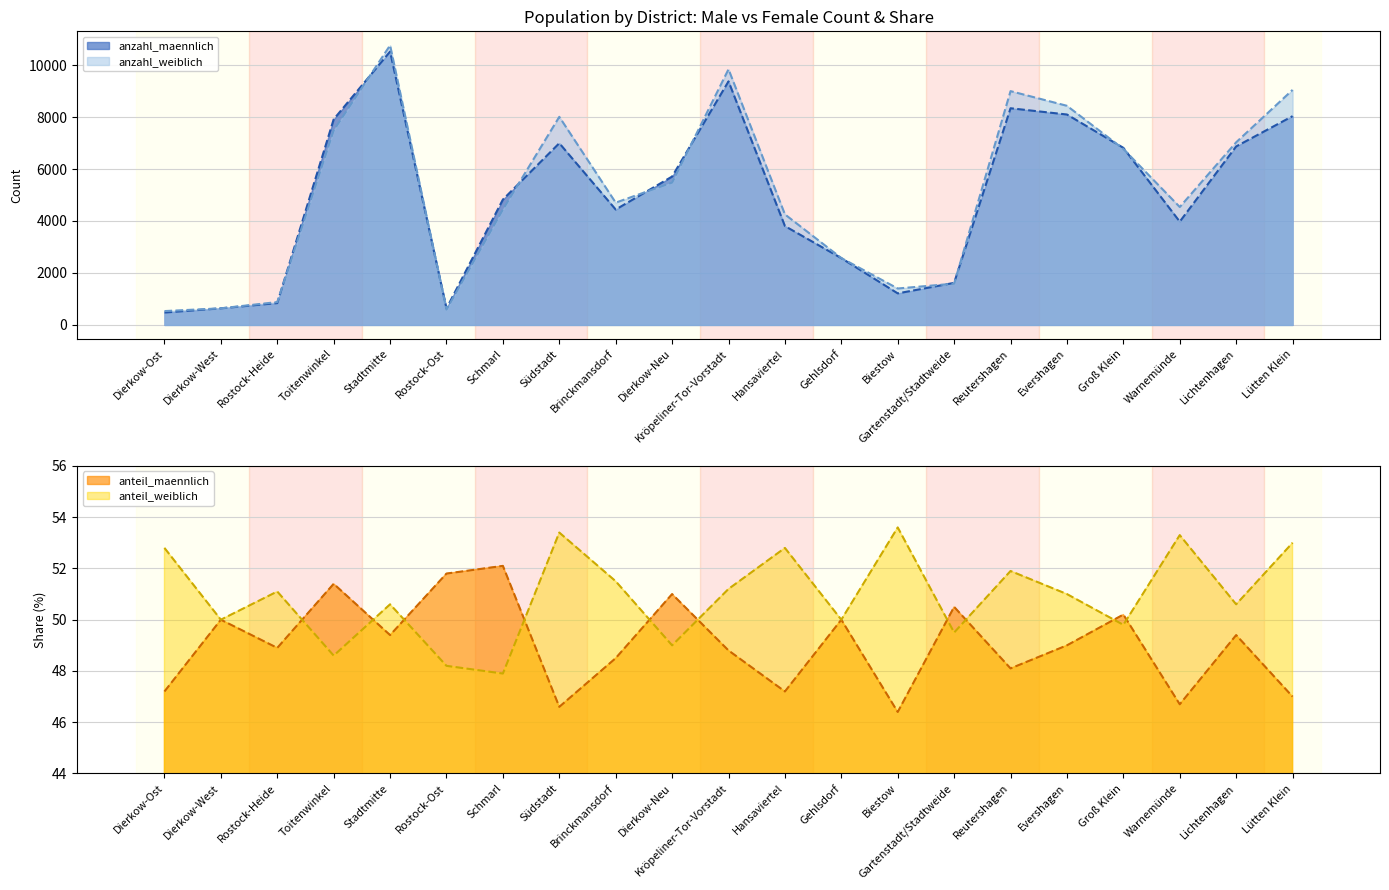

How many lines are shown in the chart?

4